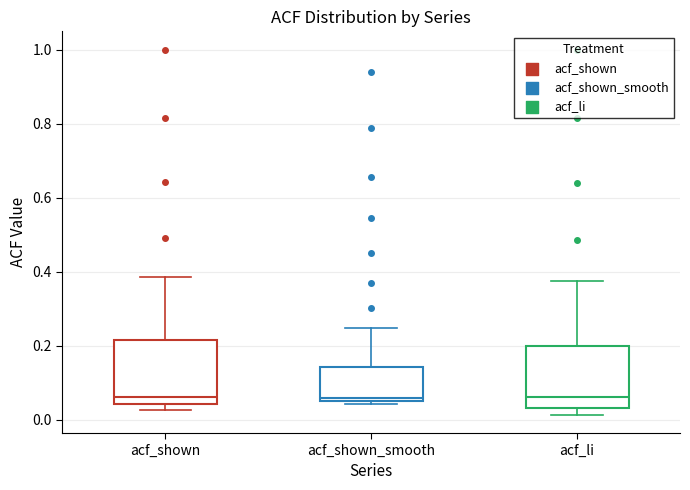

Reading left to right, read every box against the y-axis: the position of its median line, the range the box covers, and the ends of its whiskers. The values are not printed on the chart, so give them approximately, as read against the axis.

acf_shown: median 0.06, box 0.04 to 0.22, whiskers 0.02 to 0.38
acf_shown_smooth: median 0.06 (just above the box's lower edge), box 0.06 to 0.14, whiskers 0.04 to 0.24
acf_li: median 0.06, box 0.04 to 0.20, whiskers 0.02 to 0.38